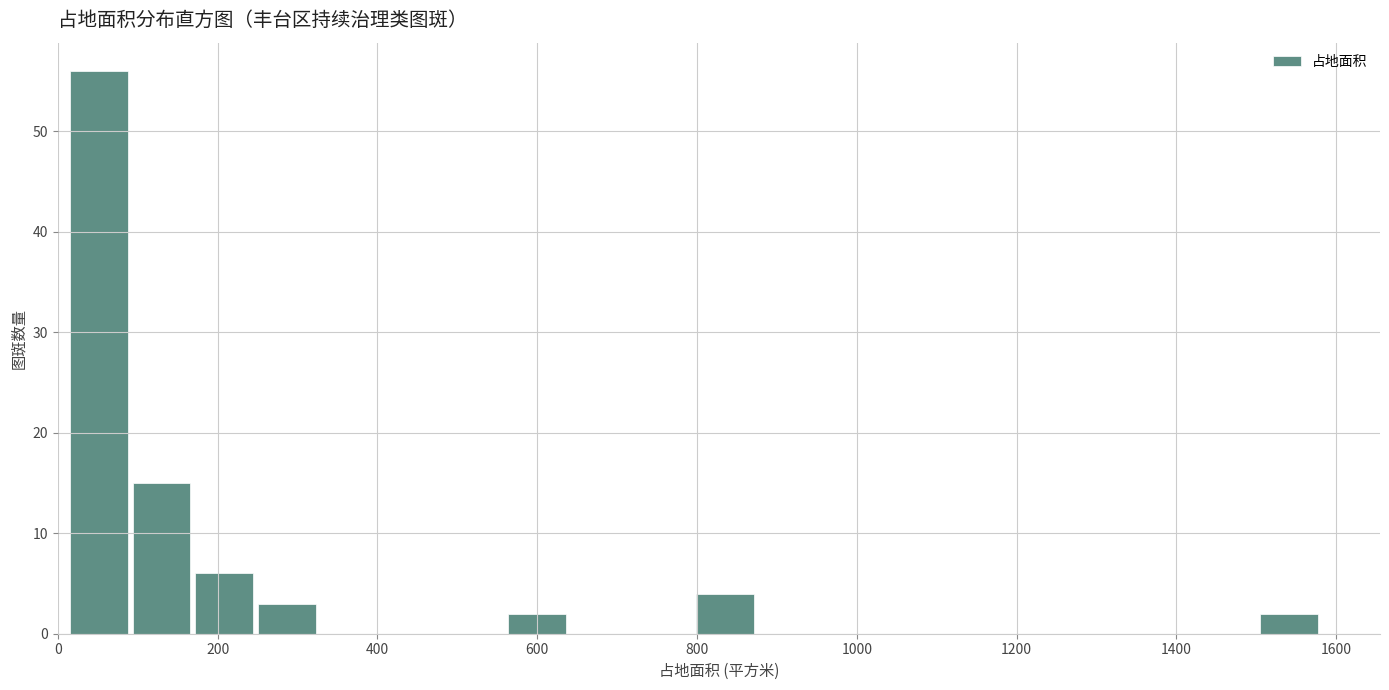

Around what value on the x-axis is the tallest bar? Give the approximate position of its centre, as read against the axis.

60